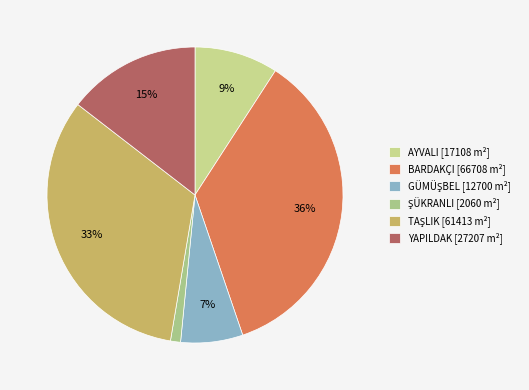

Does any single category account for the majority?

No